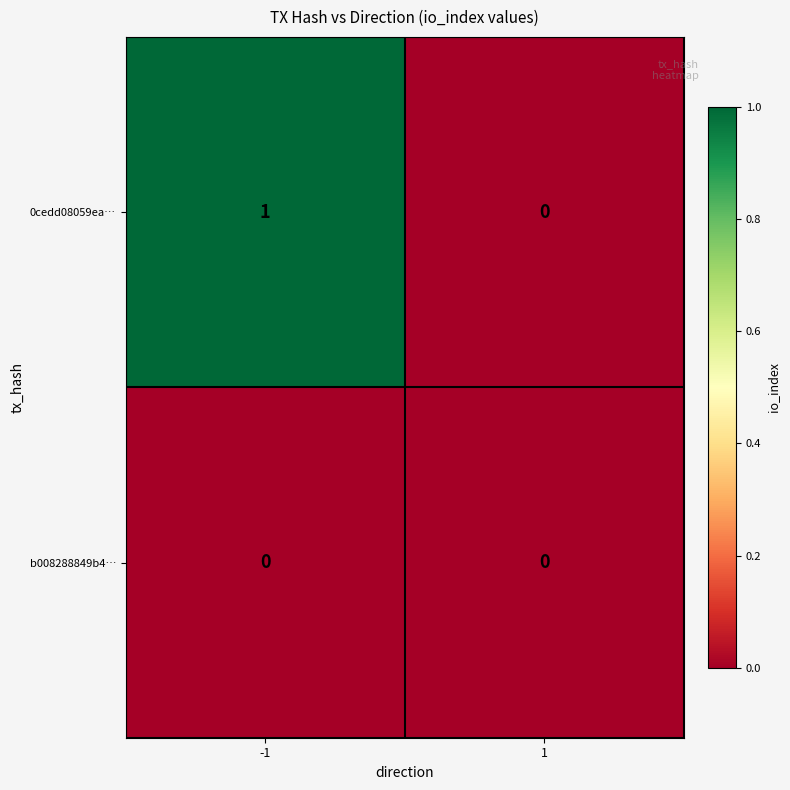

Reading left to right, what are all the values shown in this chart?

0cedd08059ea…: -1=1	1=0
b008288849b4…: -1=0	1=0